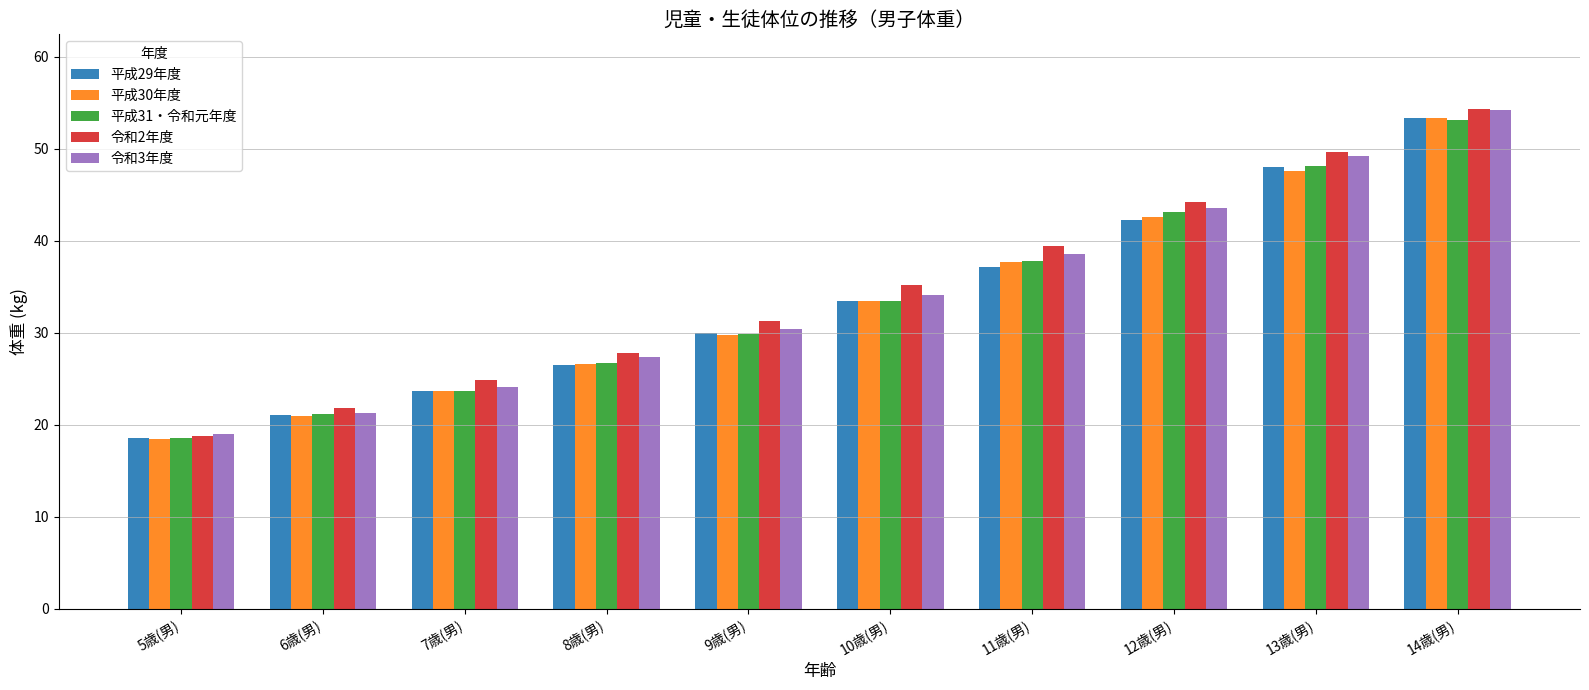

Where is 平成30年度 nearest to the value 35?

10歳(男)